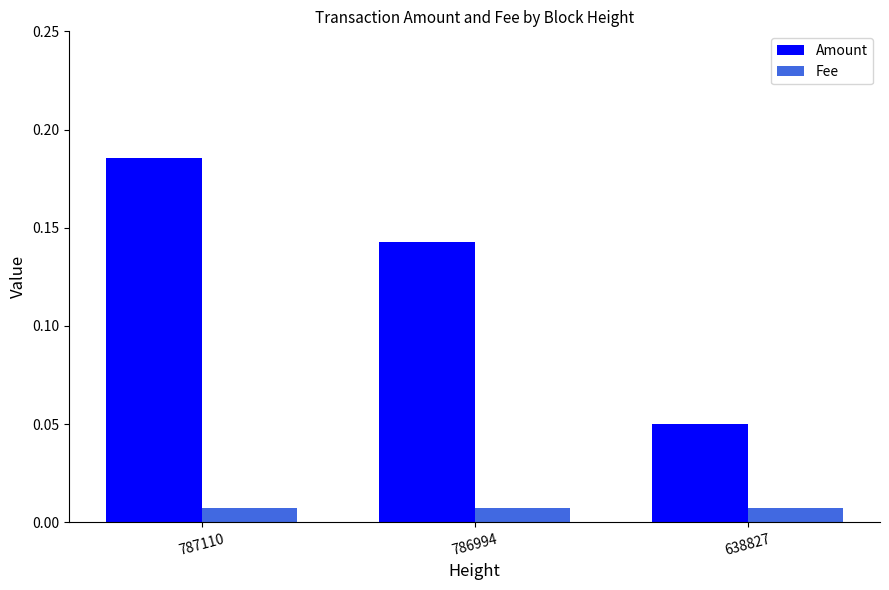

List the series in order of their peak value, lowest first.

Fee, Amount